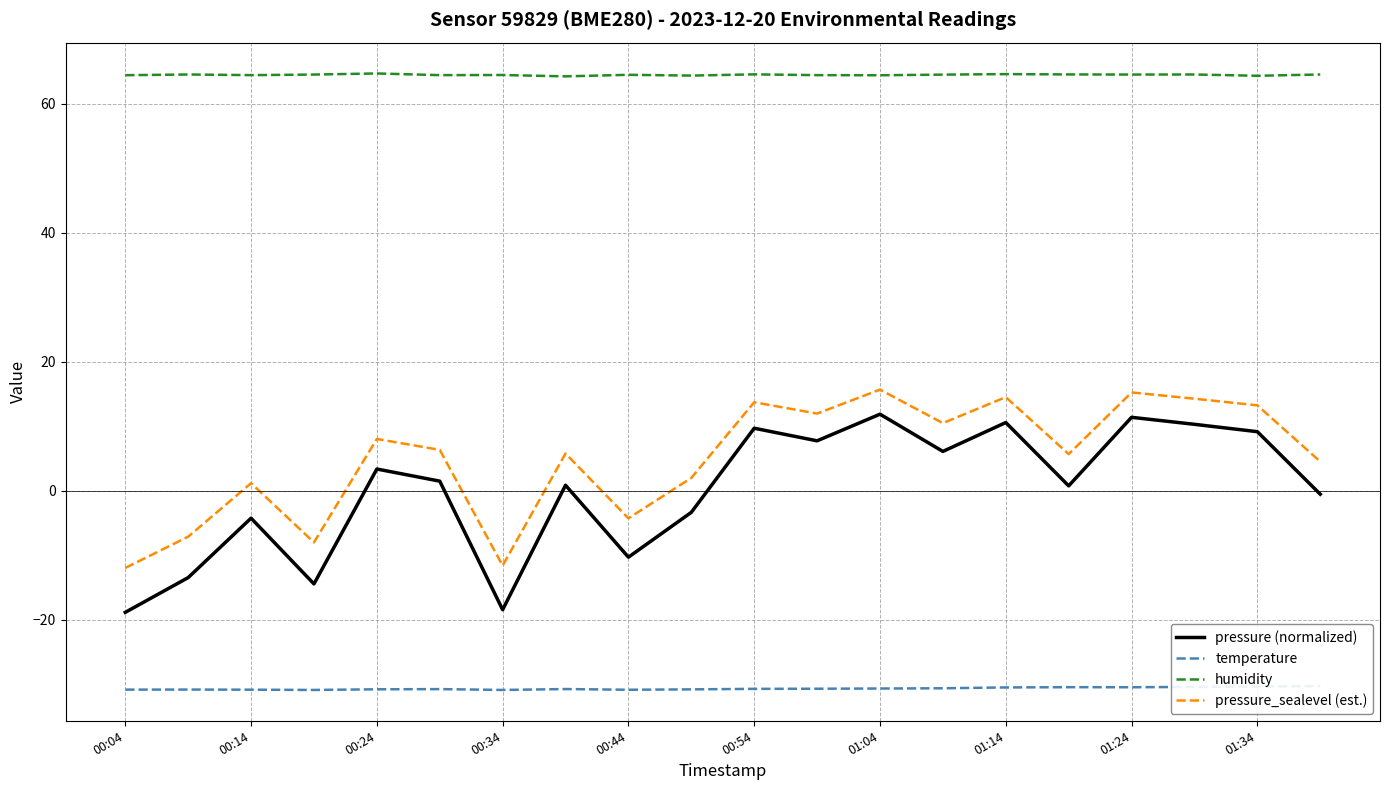

What is the highest value of the pressure (normalized) series?

11.9